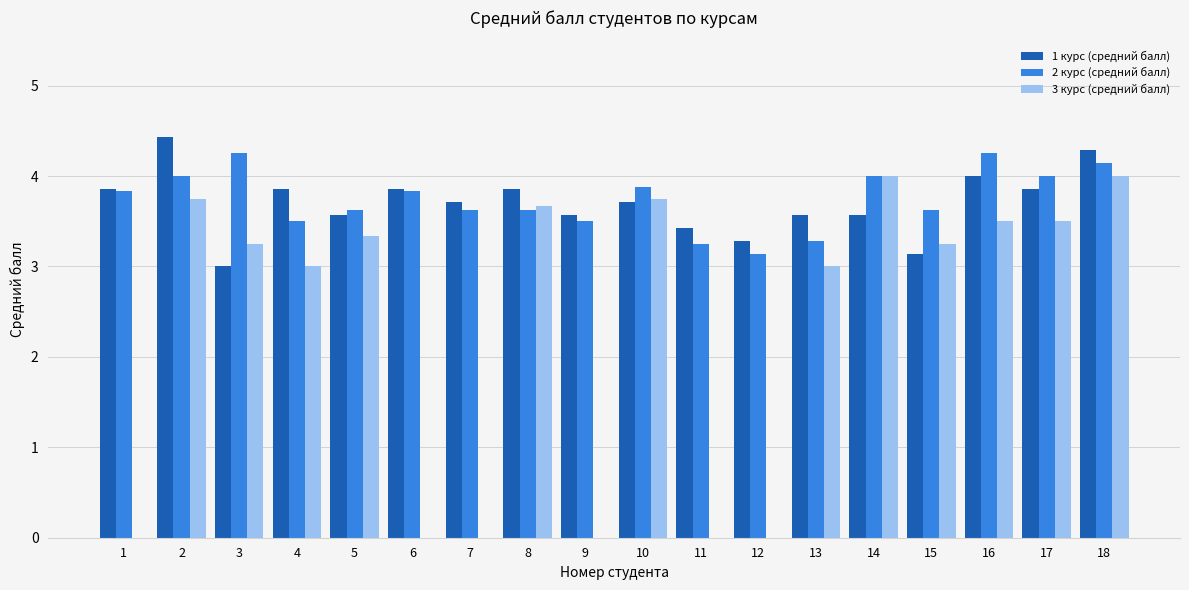

What is the sum of all 2 курс (средний балл) values?

67.4